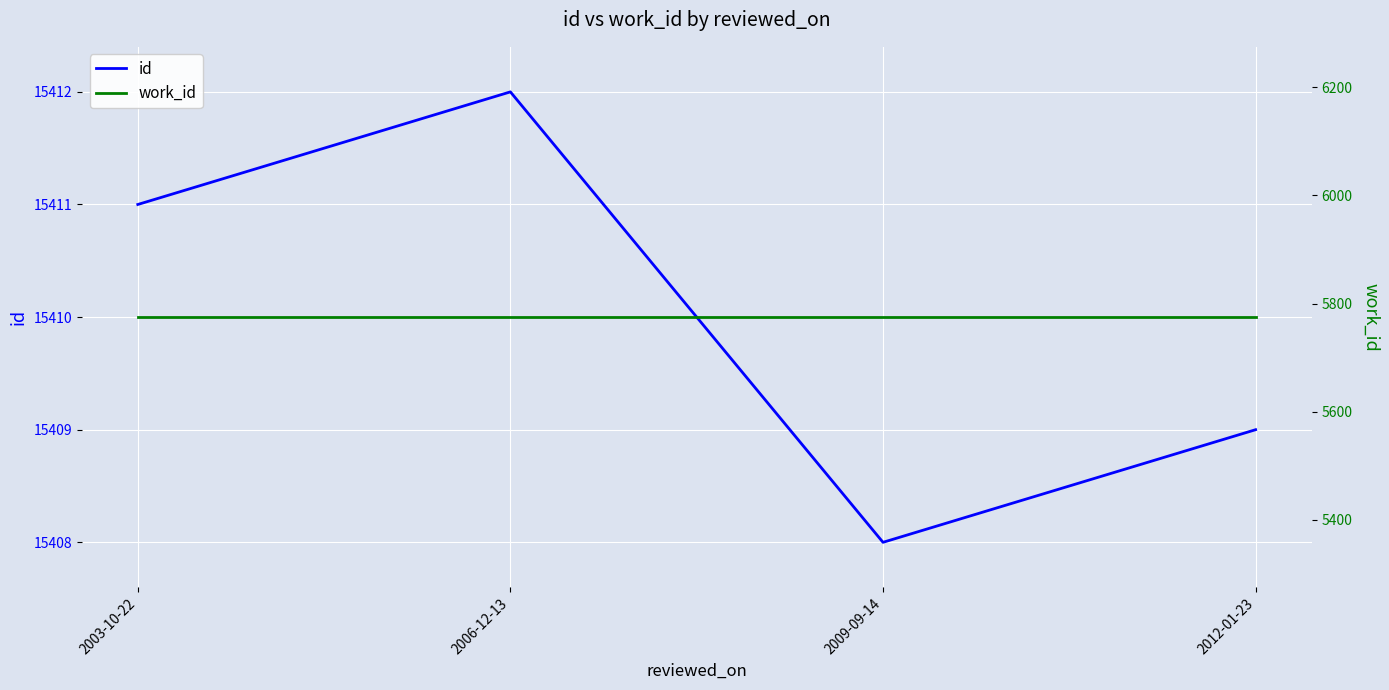

True or false: id and work_id intersect in this chart.

False